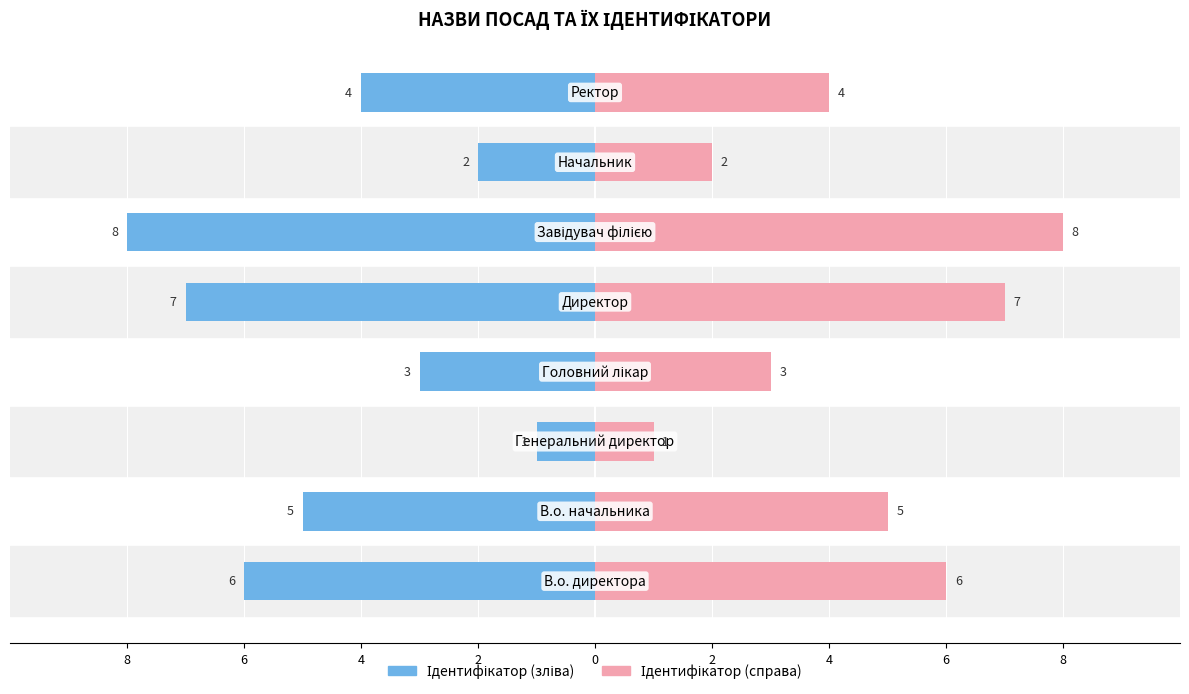

Does the chart contain any negative values?

Yes